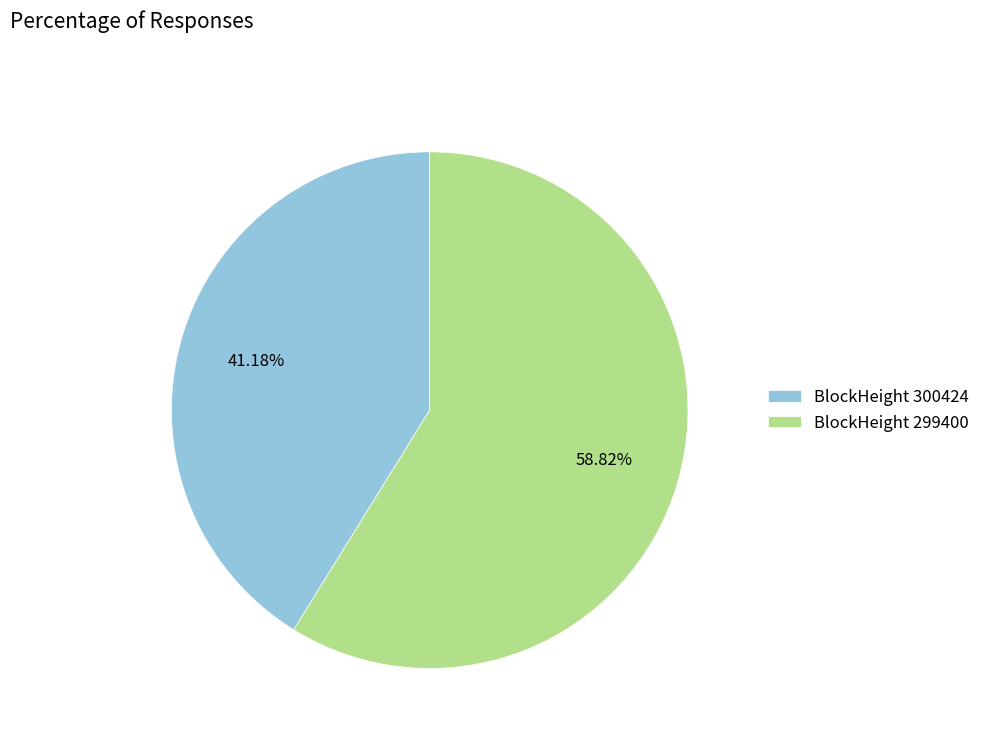

What is the ratio of the value at BlockHeight 300424 to the value at BlockHeight 299400?

0.7